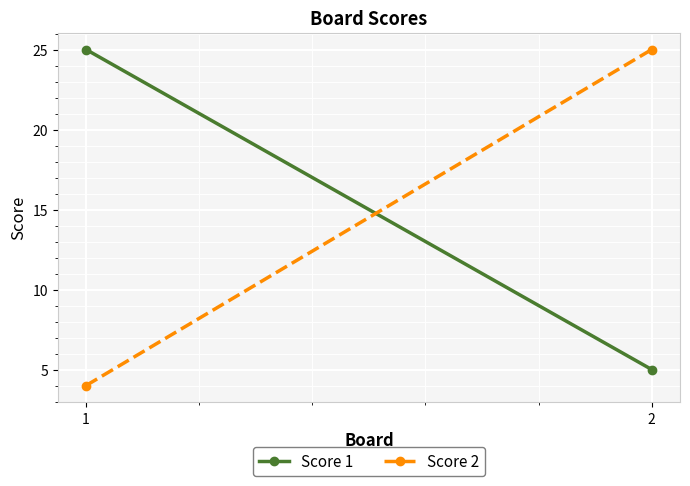

At how many categories does at least one series exceed 7?

2